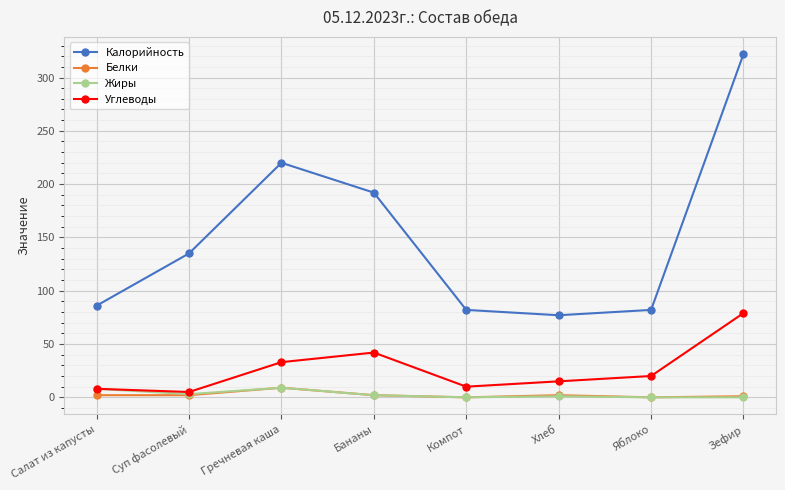

What are all the series names shown in the legend?

Калорийность, Белки, Жиры, Углеводы